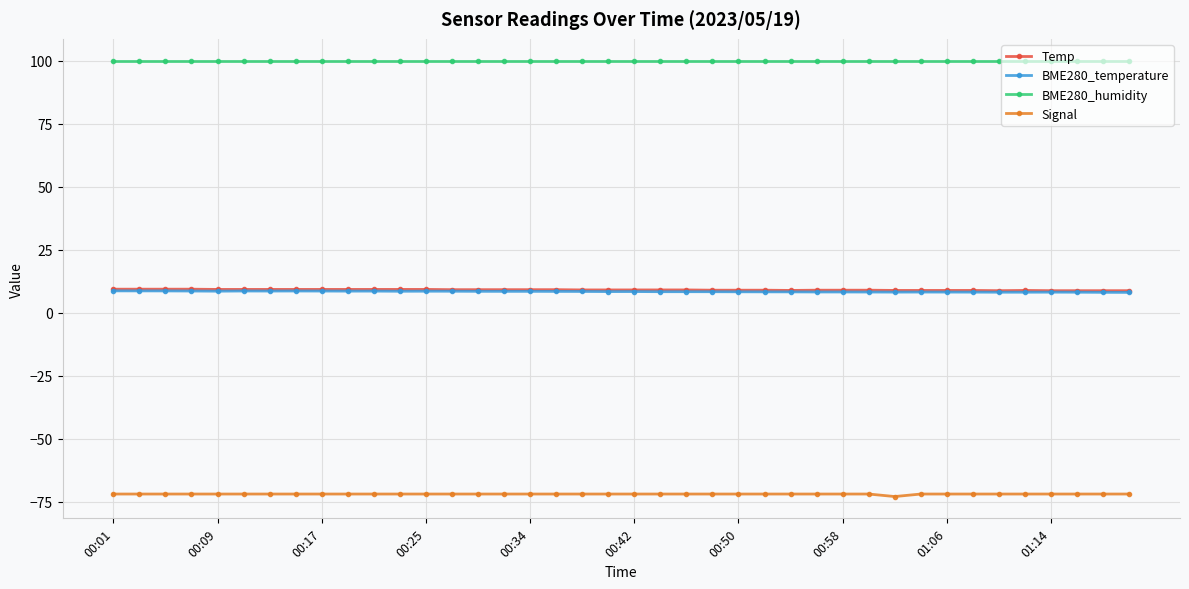

Which series has the largest total across all categories?

BME280_humidity